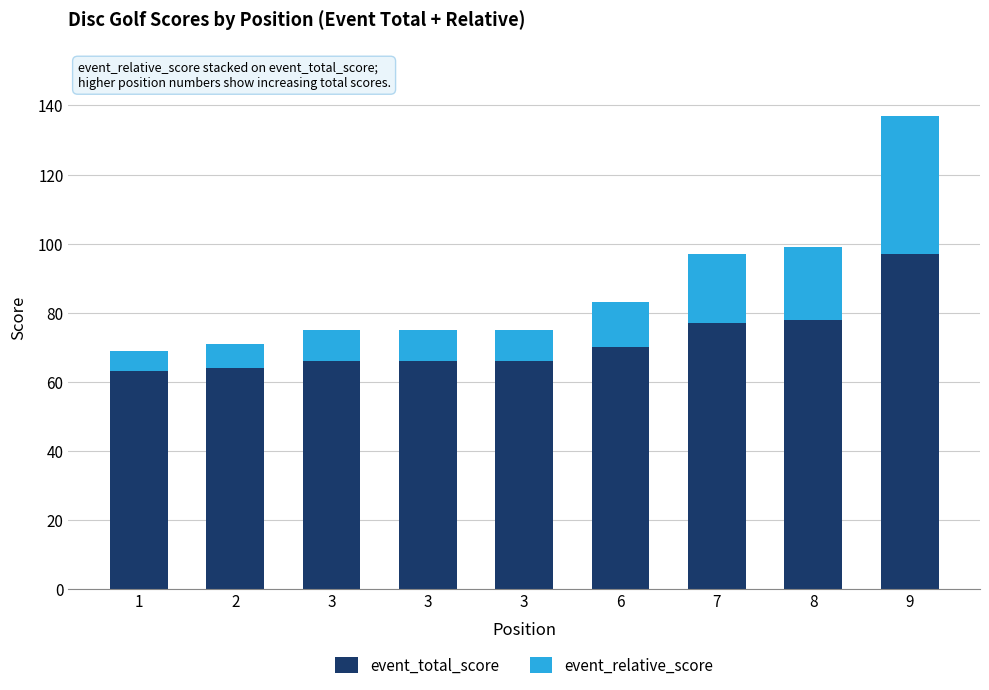

Count the number of categories in the chart.

9